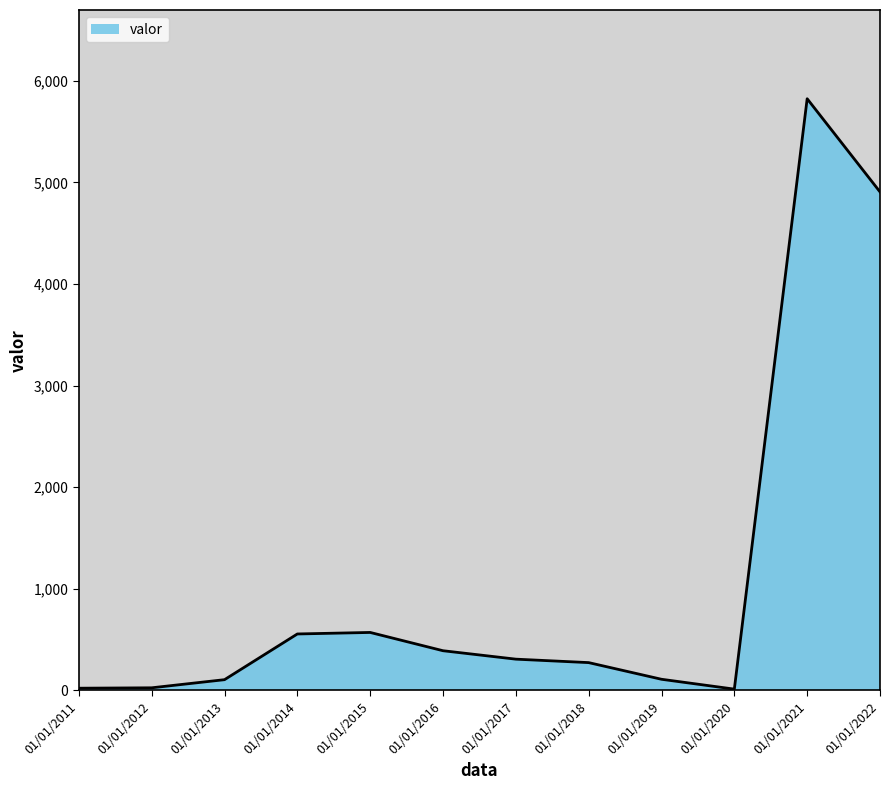

What is the maximum value shown in the chart?

5824